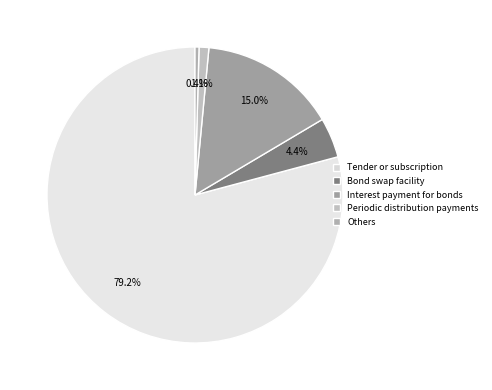

Is Periodic distribution payments the majority of the pie?

No